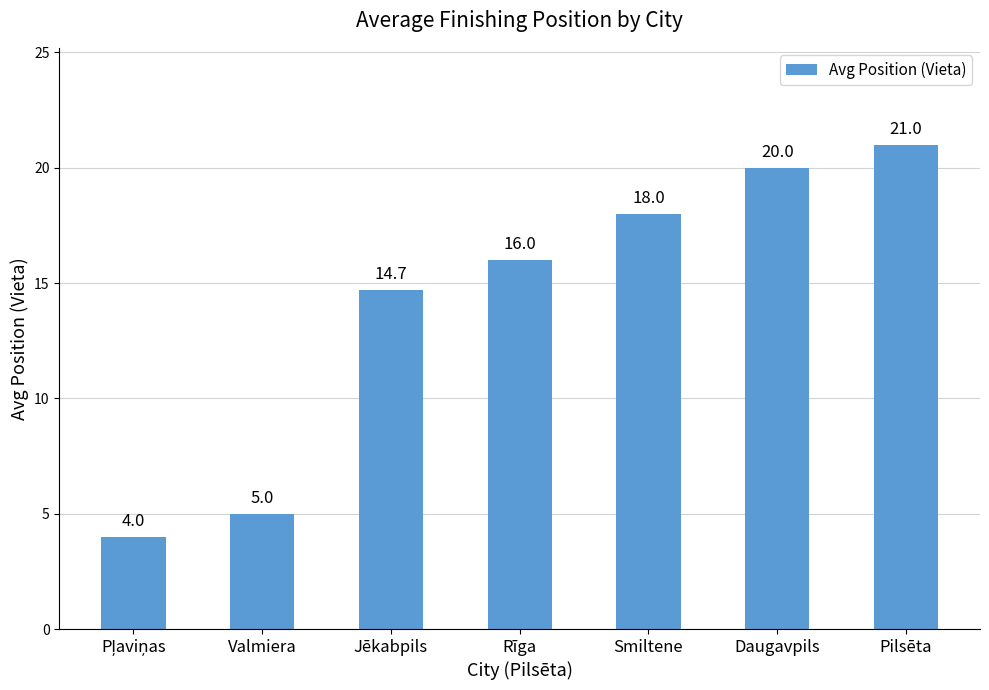

At which label is the value closest to 12?

Jēkabpils